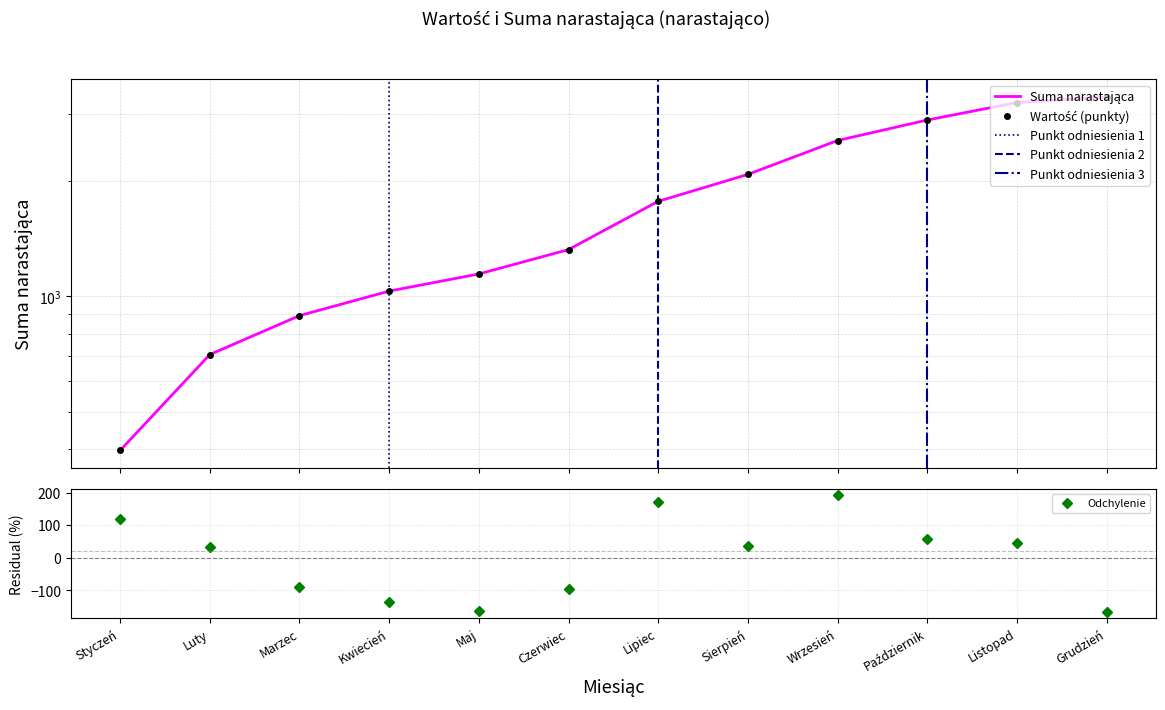

The Wartość series shows 276.3 at Wrzesień. True or false?

False